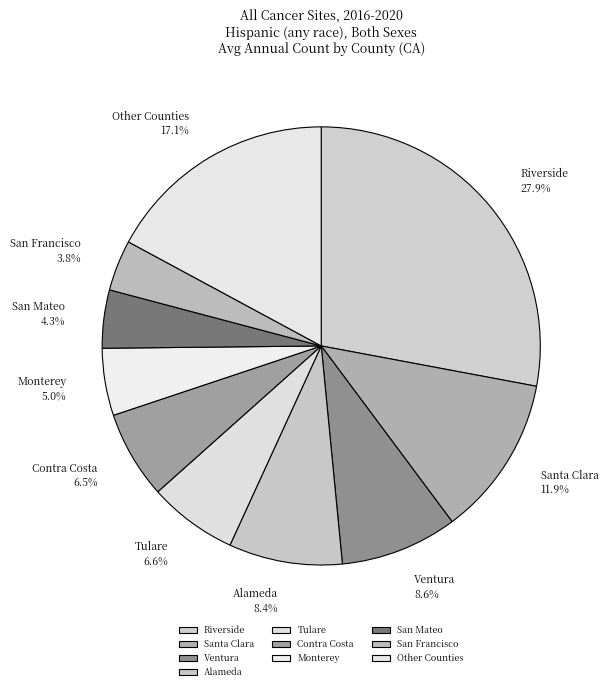

Does Tulare account for over 50% of the chart?

No